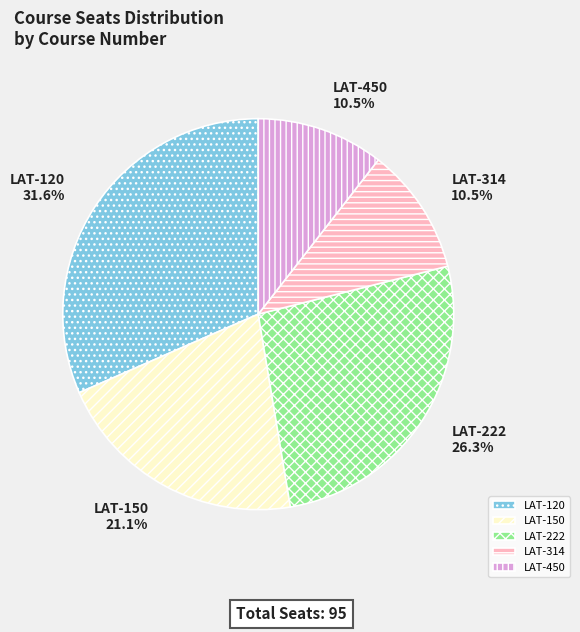

Is there a majority slice in this chart?

No